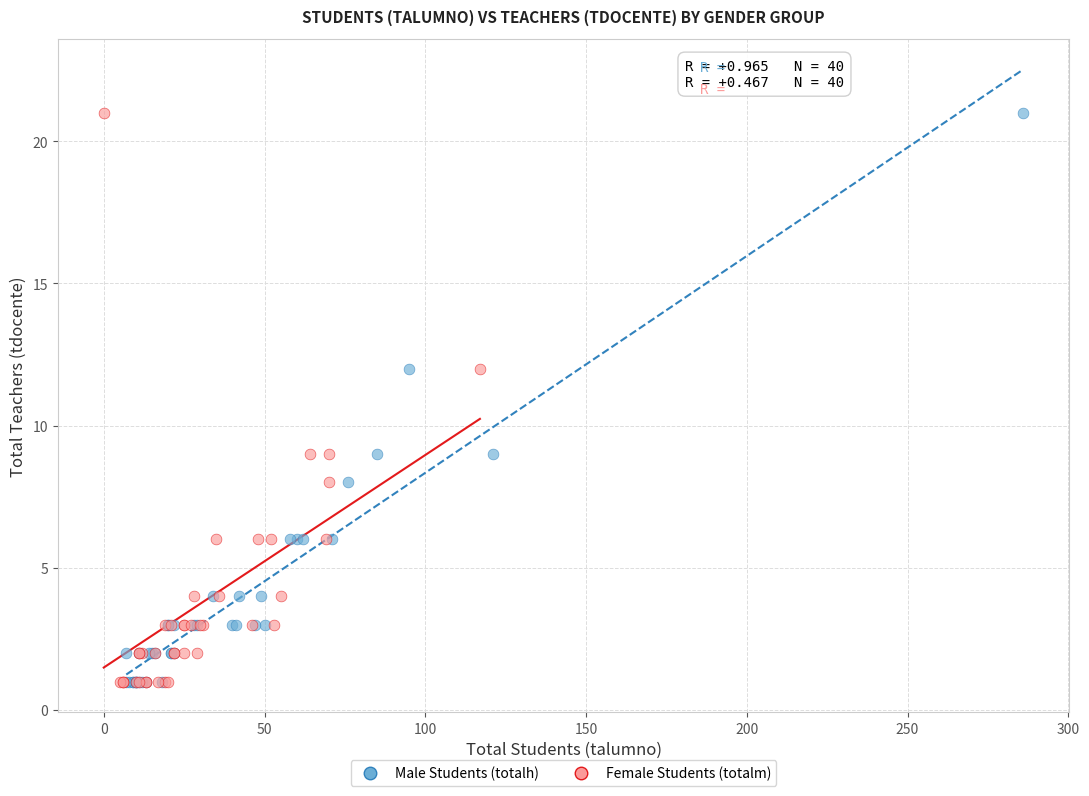

What are all the series names shown in the legend?

Male Students (totalh), Female Students (totalm)